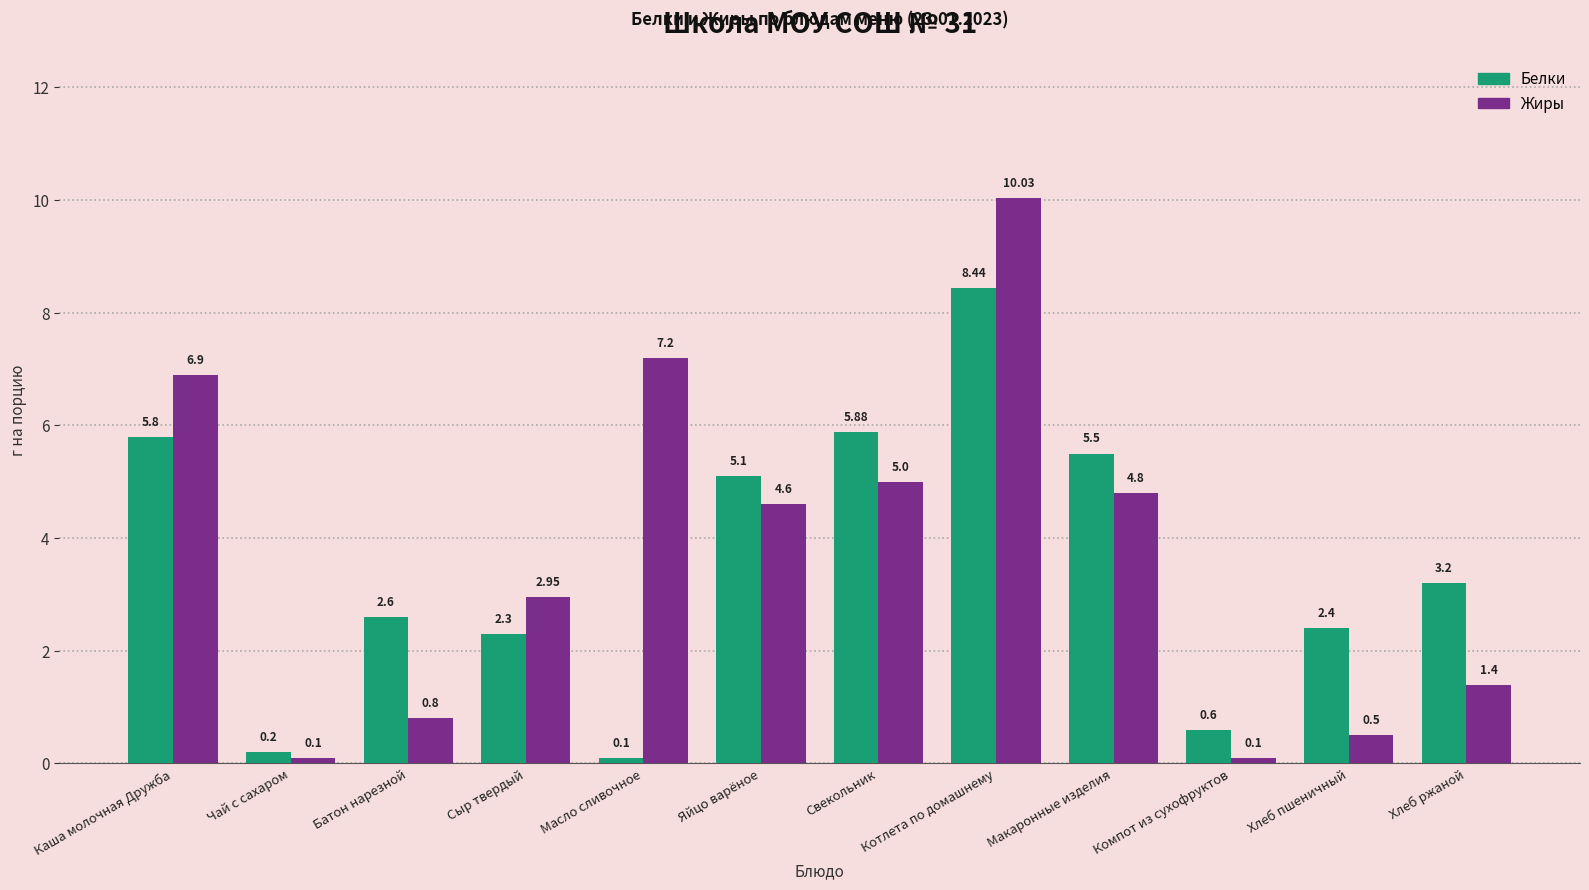

What is the average value of the Белки series?

3.5